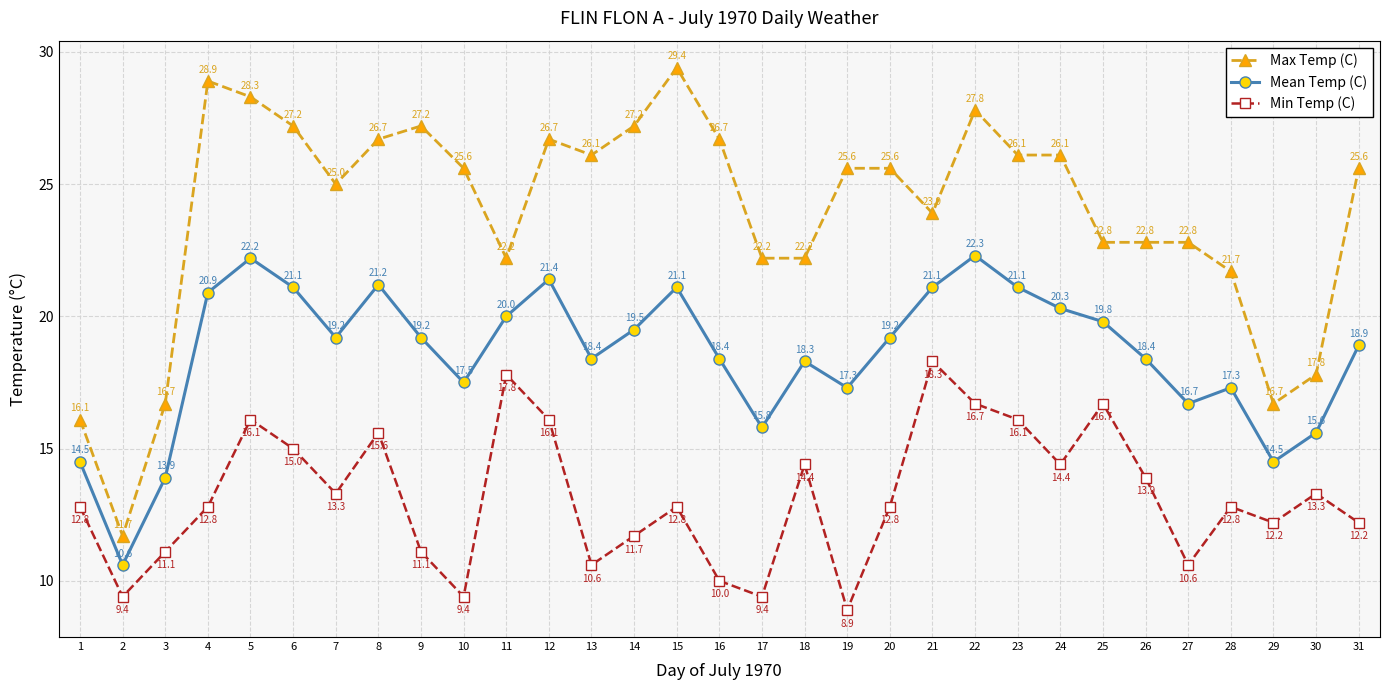

True or false: Mean Temp (C) has more than 0 points higher than both neighbors.

True